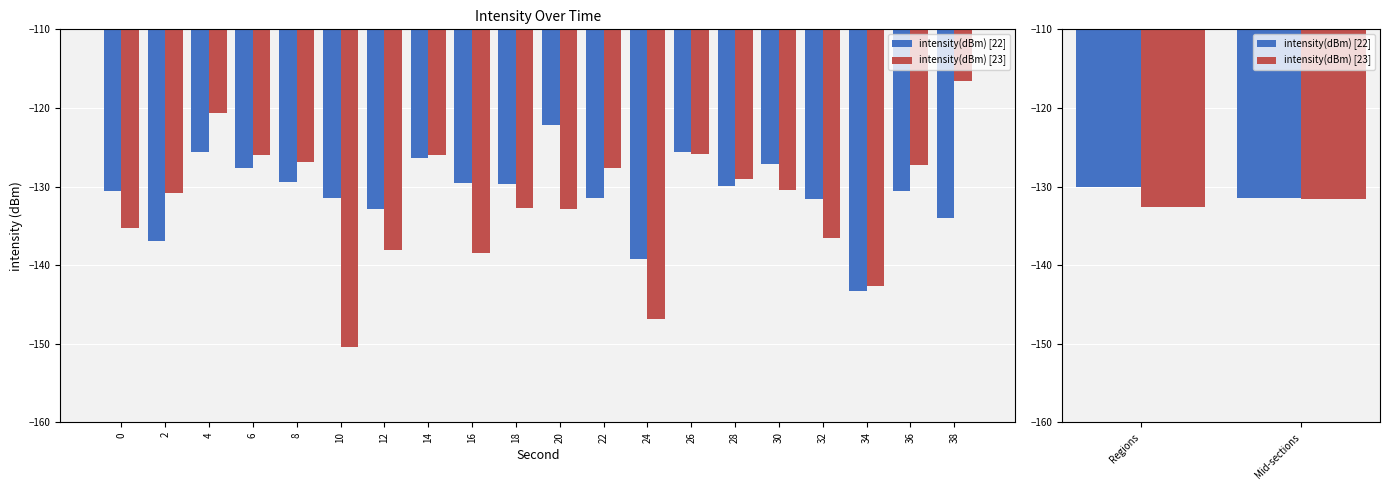

Is it true that intensity(dBm) [23] equals -76.5 at Mid-sections?

False